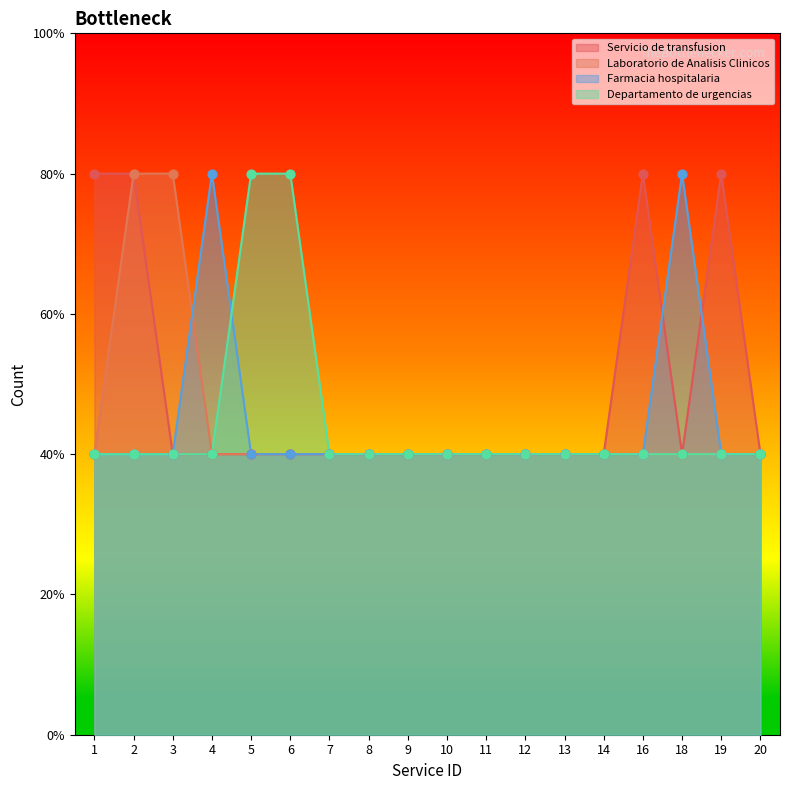

Which series has the widest spread of Y values?

Servicio de transfusion